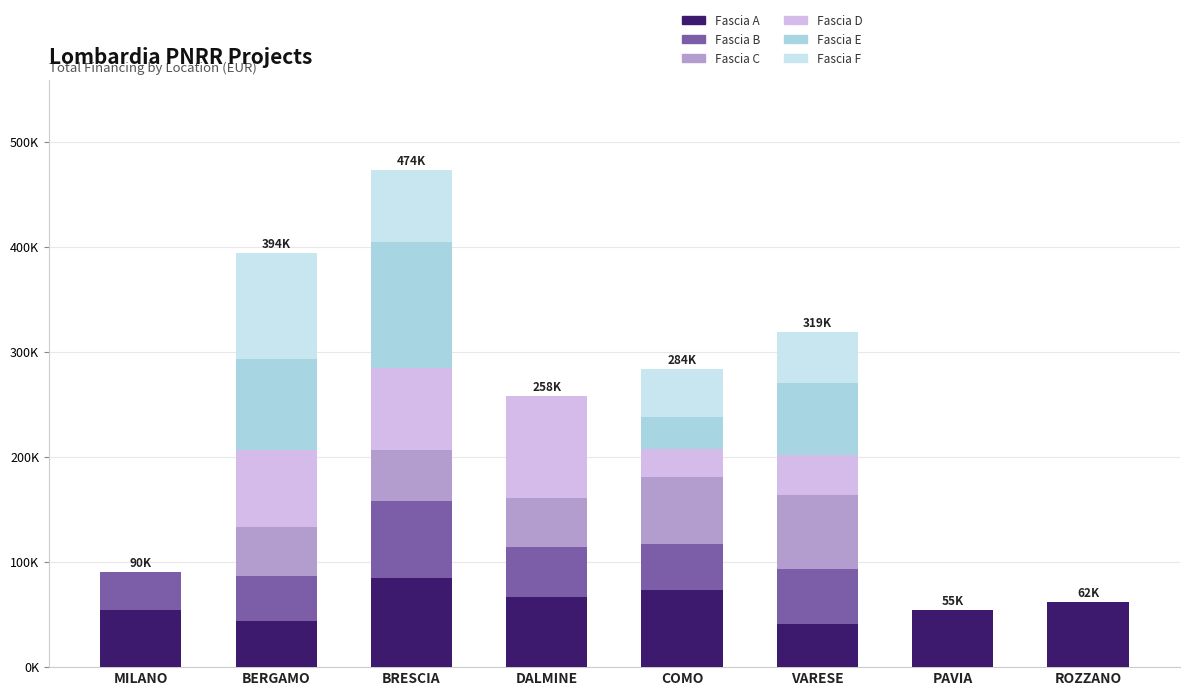

Which series has the largest total across all categories?

Fascia A